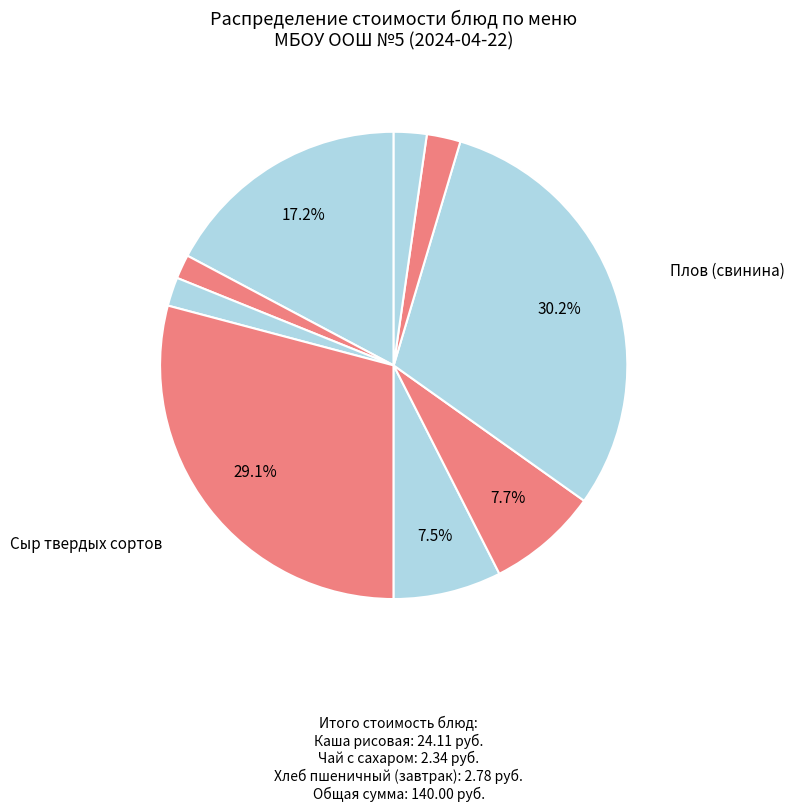

Count the number of slices in the pie.

9